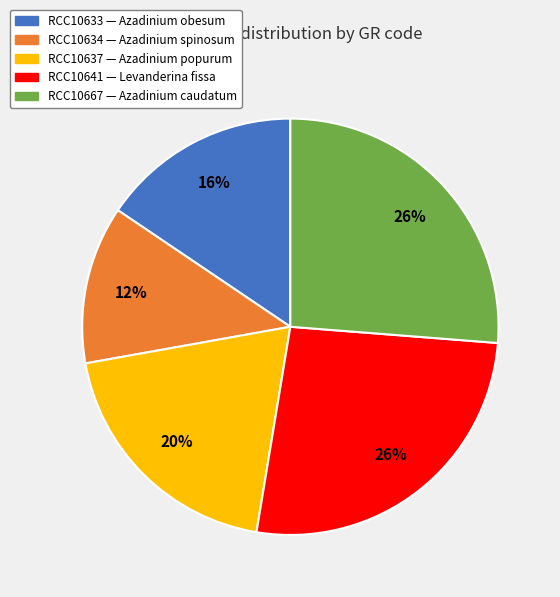

What is the smallest slice in the pie chart?

RCC10634